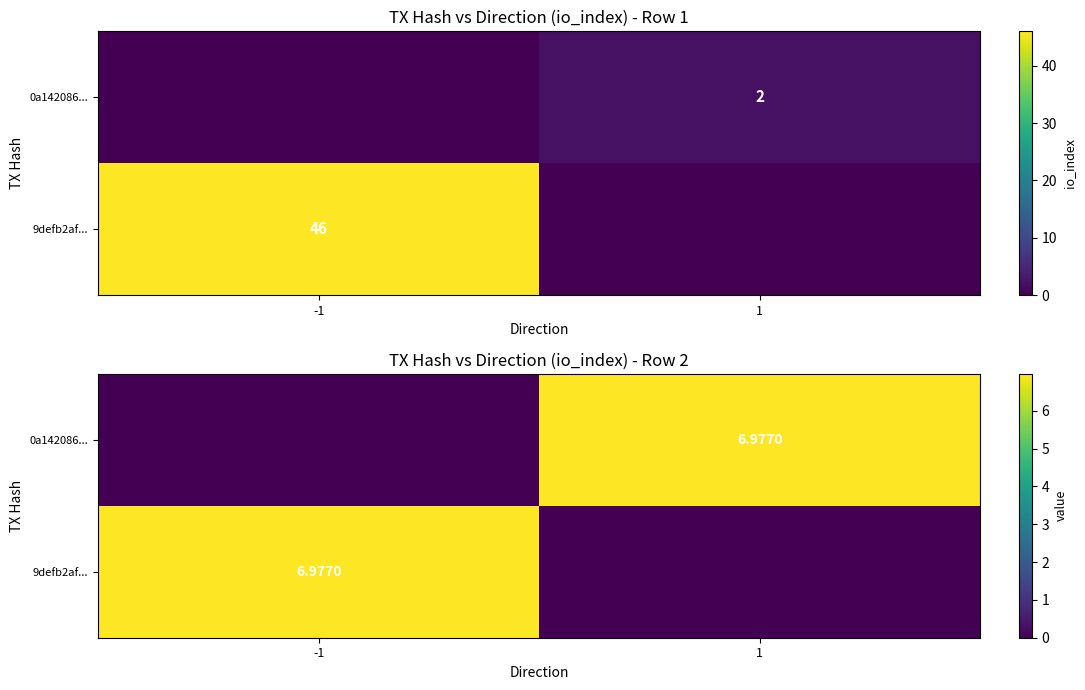

At which label is 0a142086... closest to 3?

-1